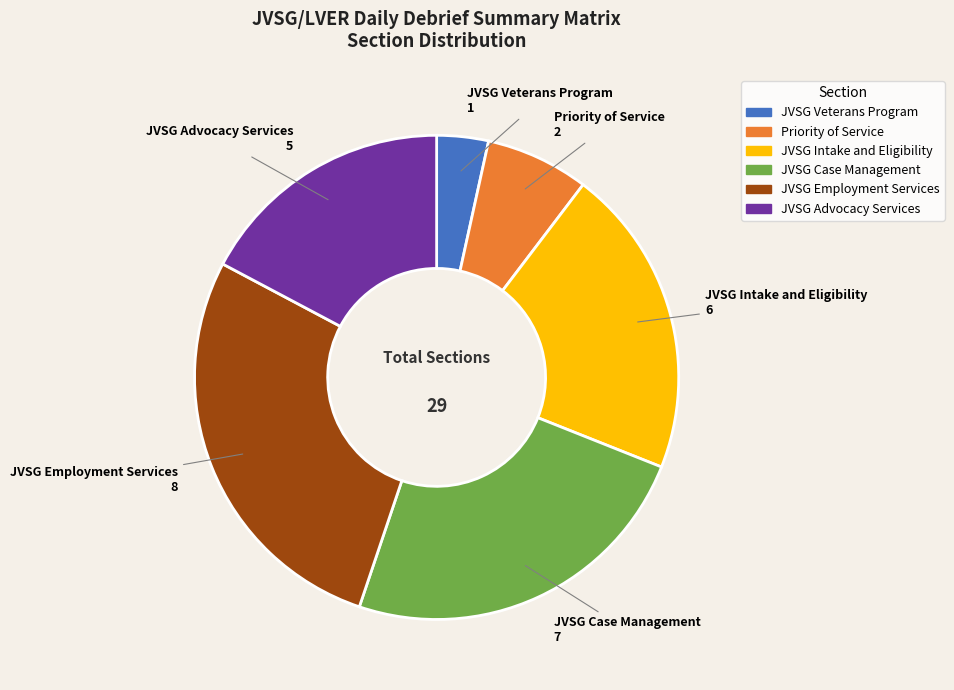

Which has a higher value, JVSG Employment Services or JVSG Advocacy Services?

JVSG Employment Services